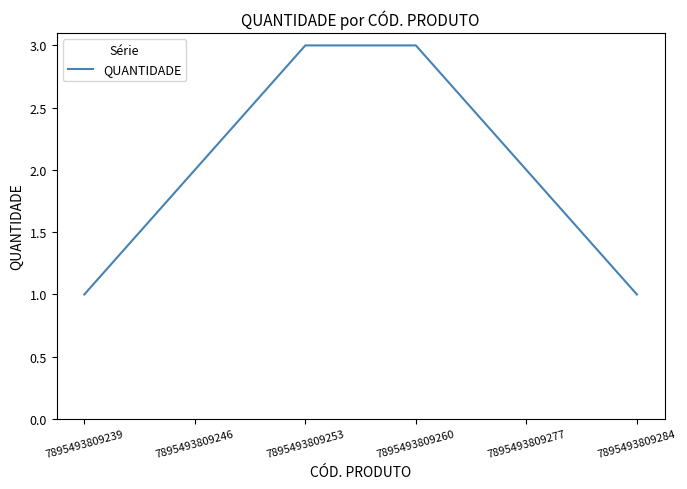

The value at 7895493809246 is 4. True or false?

False